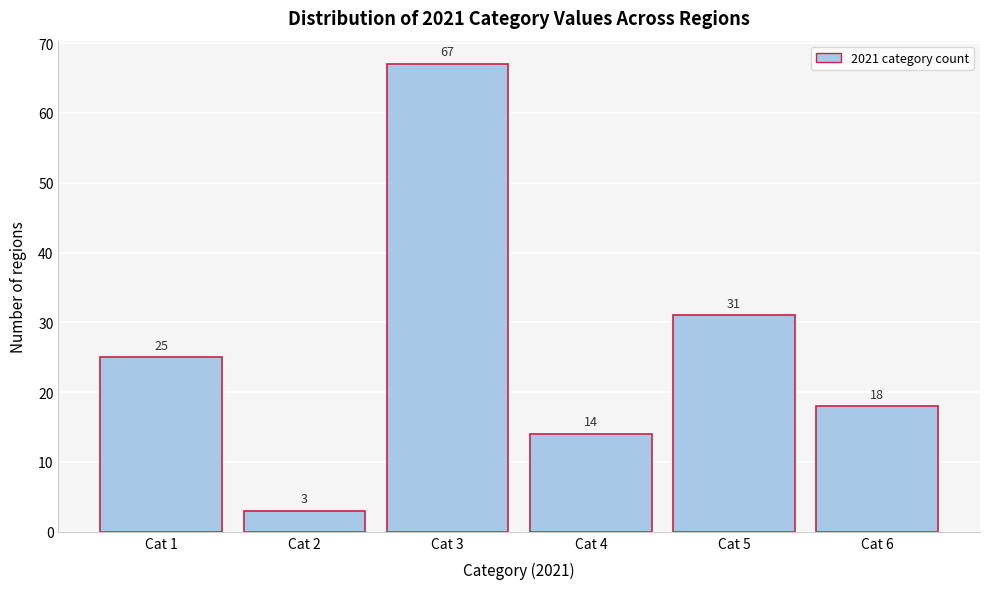

What is the height of the bar covering 3.5 to 4.5 on the x-axis?

14